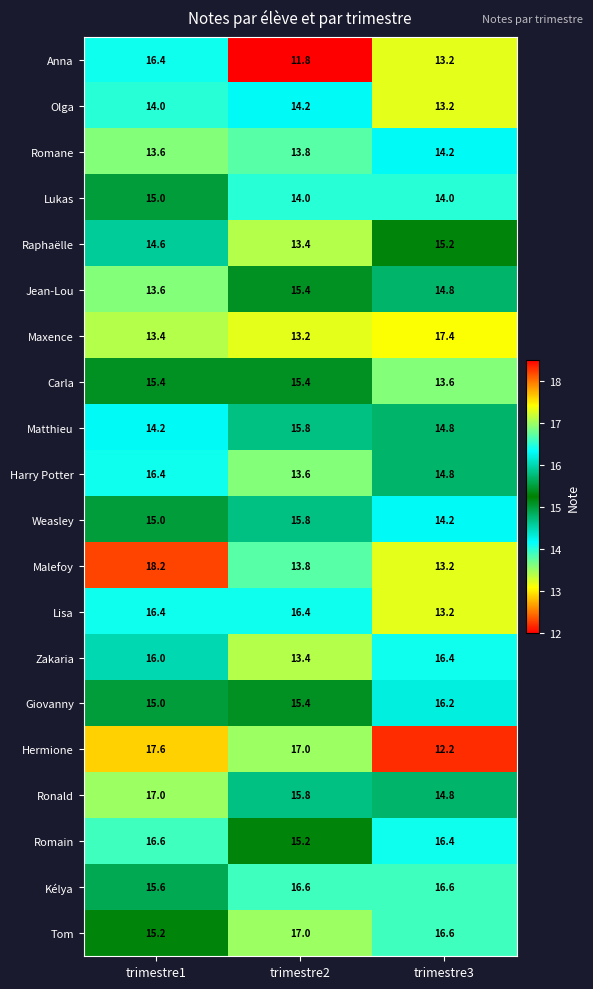

What is the sum of the Romain values at trimestre3 and trimestre2?

31.6